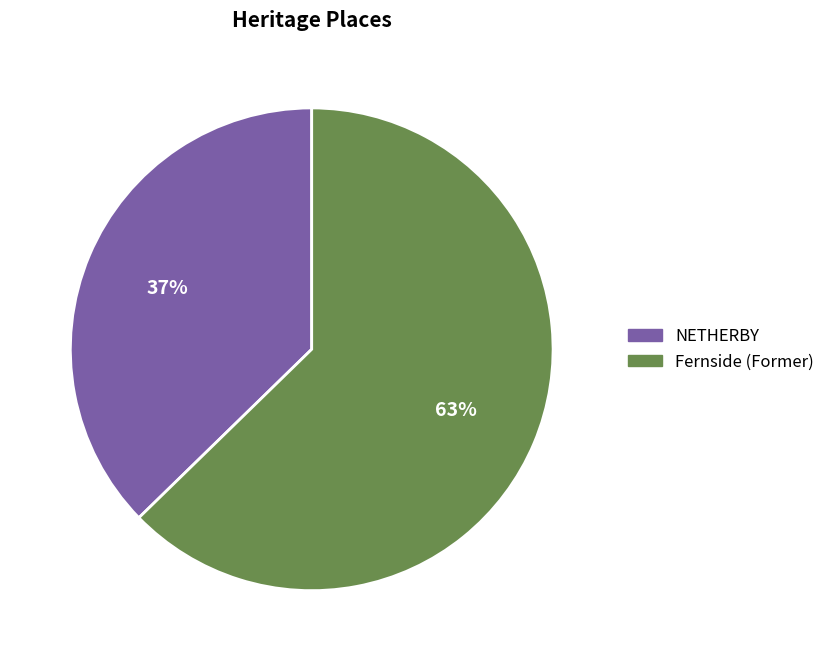

Combined, do Fernside (Former) and NETHERBY account for over 50%?

Yes